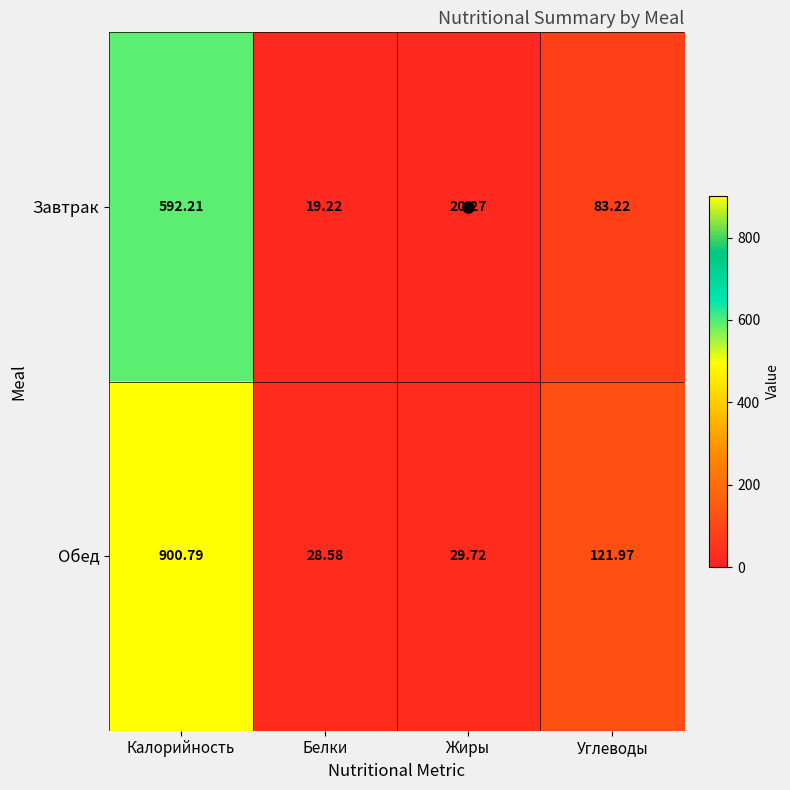

Which category has the highest value in the Обед series?

Калорийность